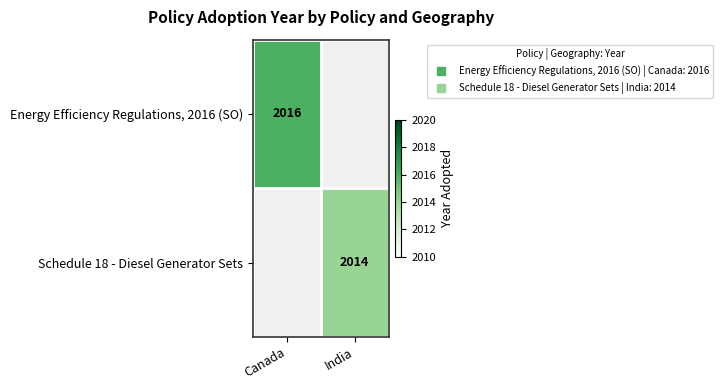

Which has a higher value, Canada or India?

Canada